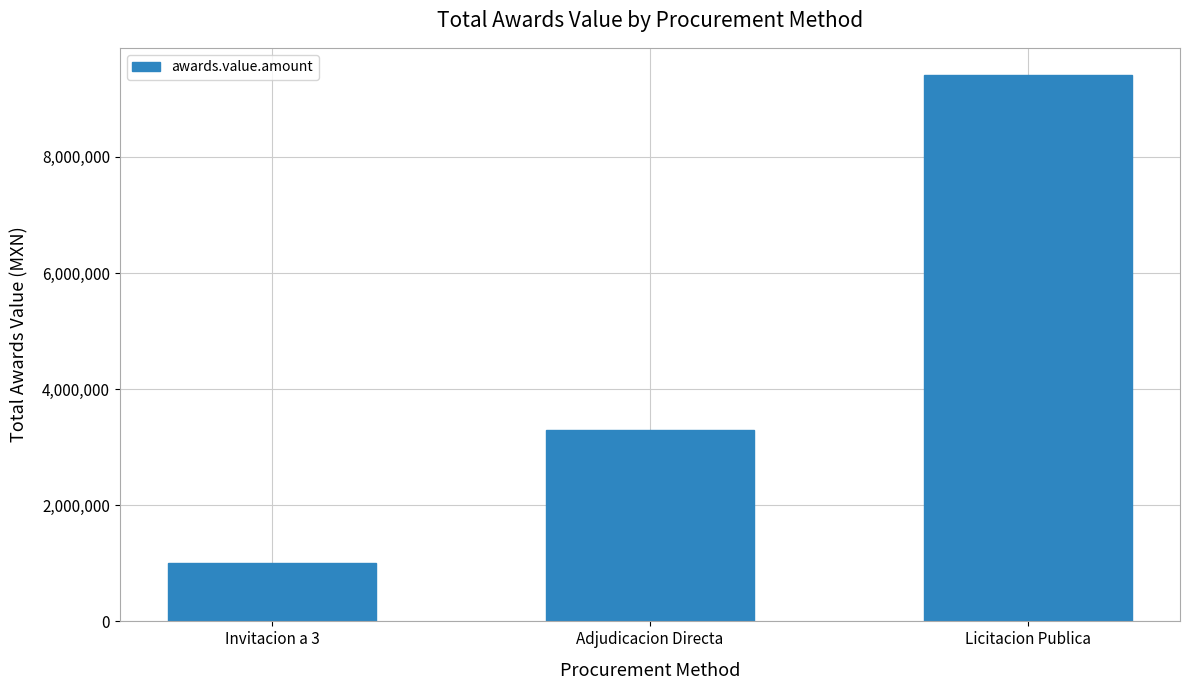

Reading left to right, extract all data points from this chart.

Invitacion a 3=998200.0	Adjudicacion Directa=3291257.5	Licitacion Publica=9406854.2